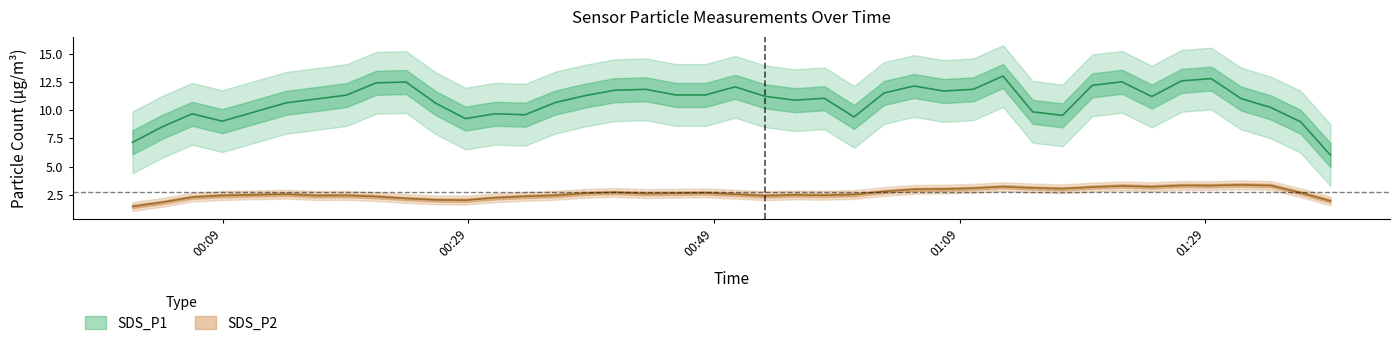

Rank the series by their maximum value, from lowest to highest.

SDS_P2, SDS_P1